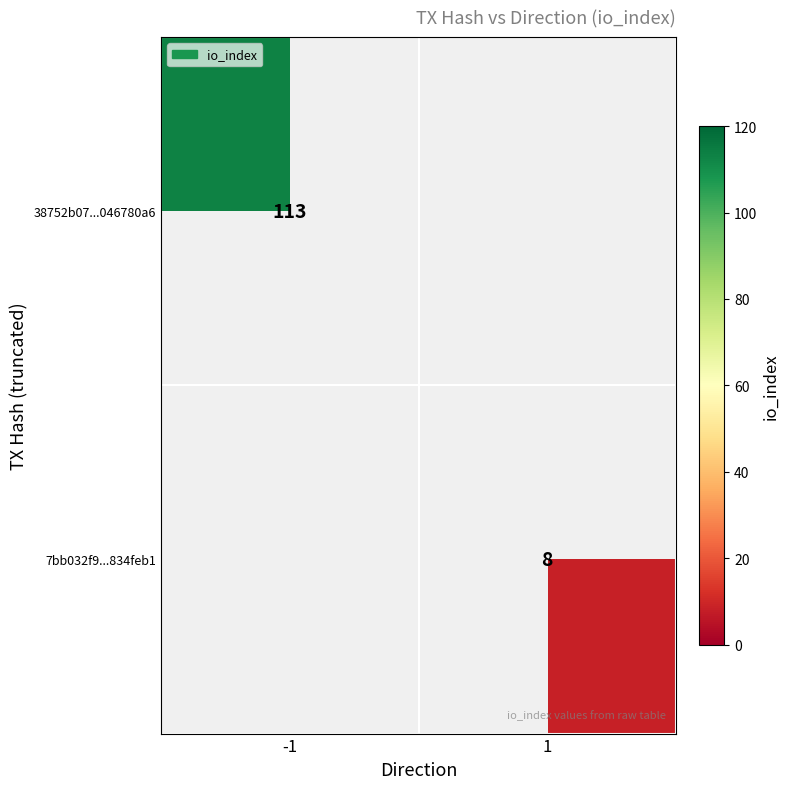

Is the value of 38752b07...046780a6 at -1 greater than the value of 7bb032f9...834feb1 at 1?

Yes